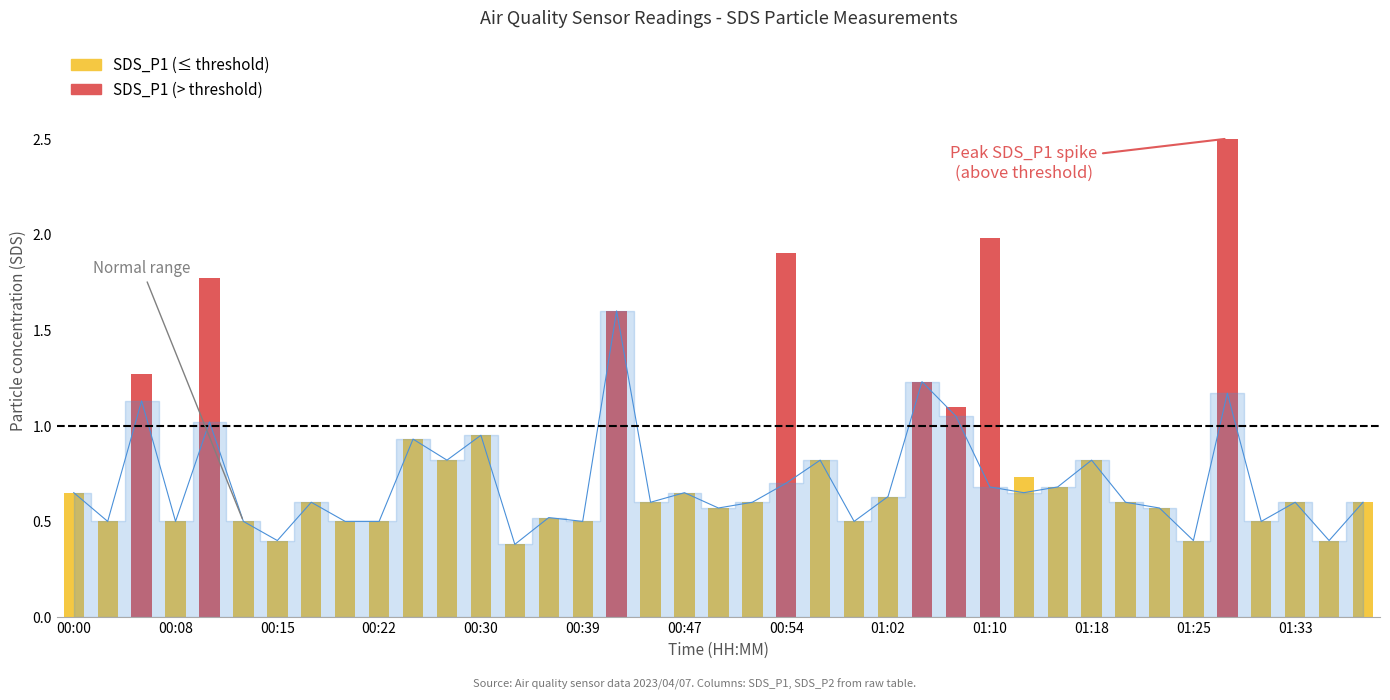

What is the value of the 39th bar from the left?

0.6